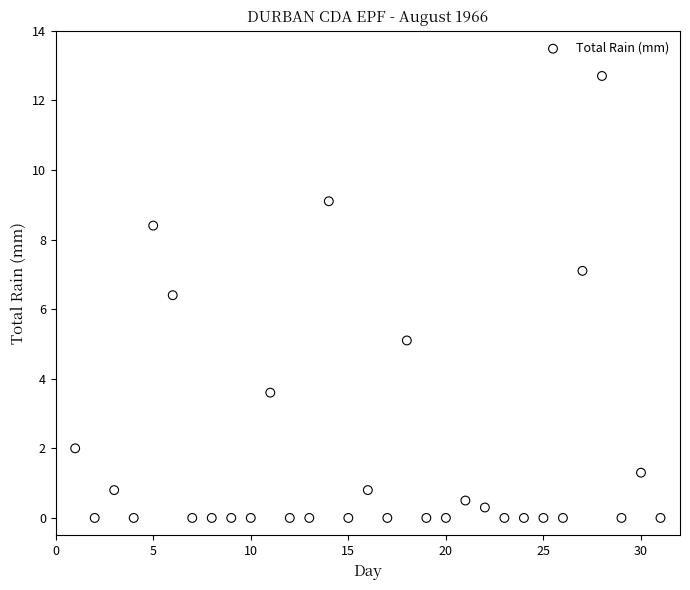

What is the range of X values (max minus min)?

30.0